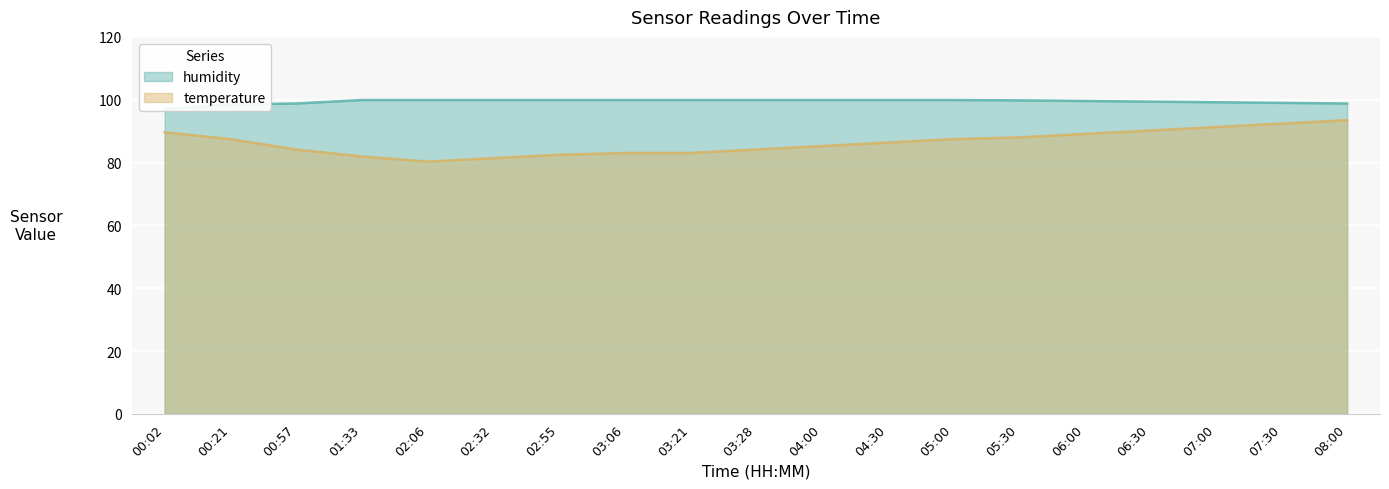

Reading right to left, transcribe all the data shown in this chart.

humidity: 08:00=98.8	07:30=99.0	07:00=99.2	06:30=99.4	06:00=99.6	05:30=99.8	05:00=99.9	04:30=99.9	04:00=99.9	03:28=99.9	03:21=99.9	03:06=99.9	02:55=99.9	02:32=99.9	02:06=99.9	01:33=99.9	00:57=98.8	00:21=98.5	00:02=97.0
temperature: 08:00=93.5	07:30=92.4	07:00=91.3	06:30=90.2	06:00=89.1	05:30=88.0	05:00=87.5	04:30=86.3	04:00=85.2	03:28=84.2	03:21=83.0	03:06=83.0	02:55=82.5	02:32=81.4	02:06=80.3	01:33=82.0	00:57=84.2	00:21=87.5	00:02=89.7